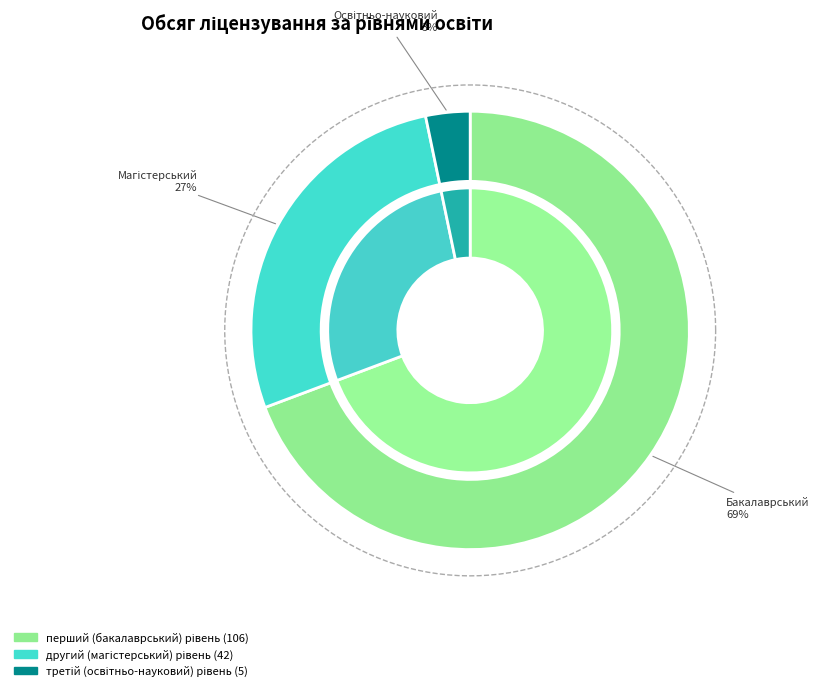

What percentage is the третій (освітньо-науковий) рівень slice, to the nearest percent?

3%